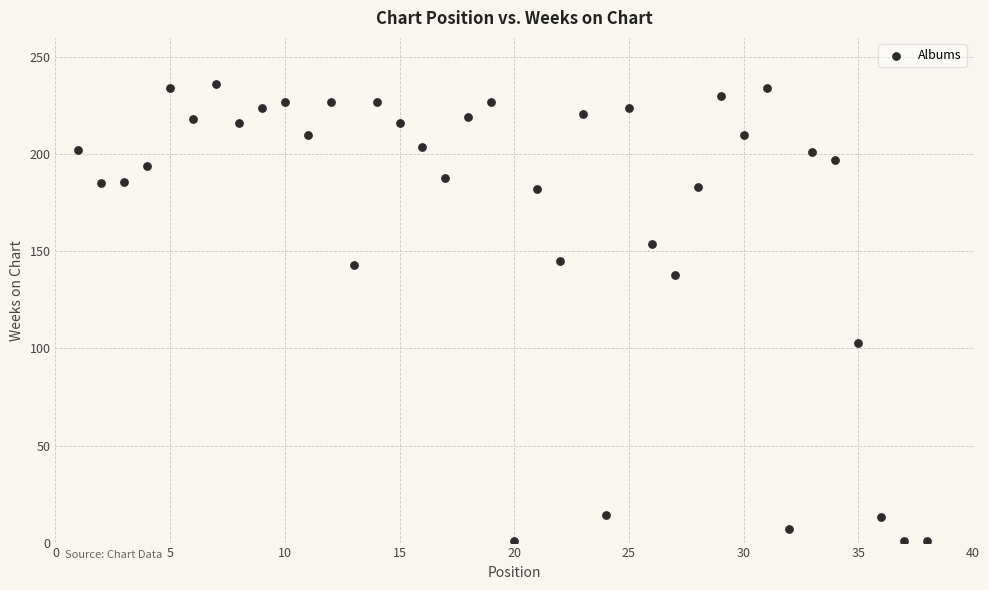

What is the range of X values (max minus min)?

37